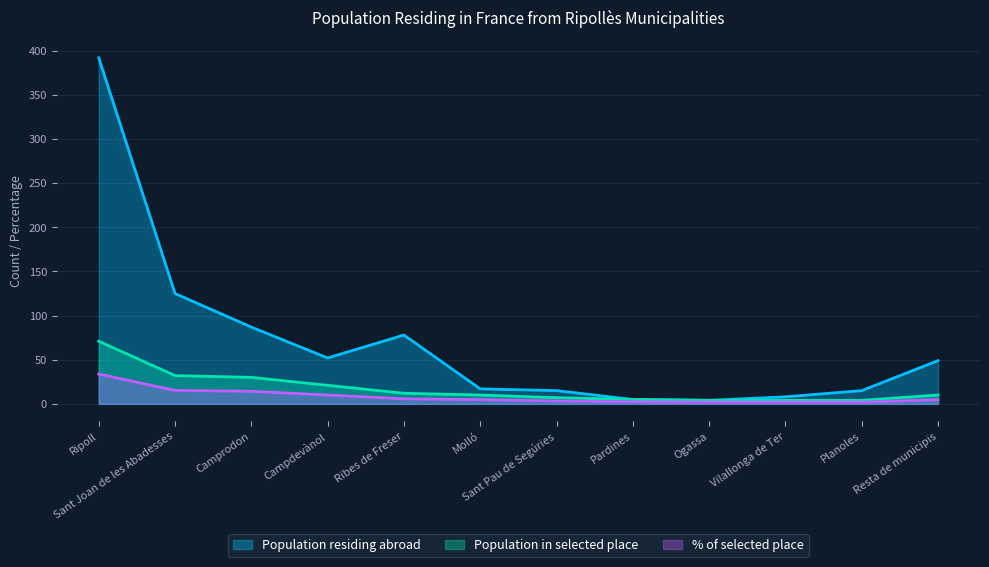

Between Ribes de Freser and Sant Joan de les Abadesses, which is larger?

Sant Joan de les Abadesses